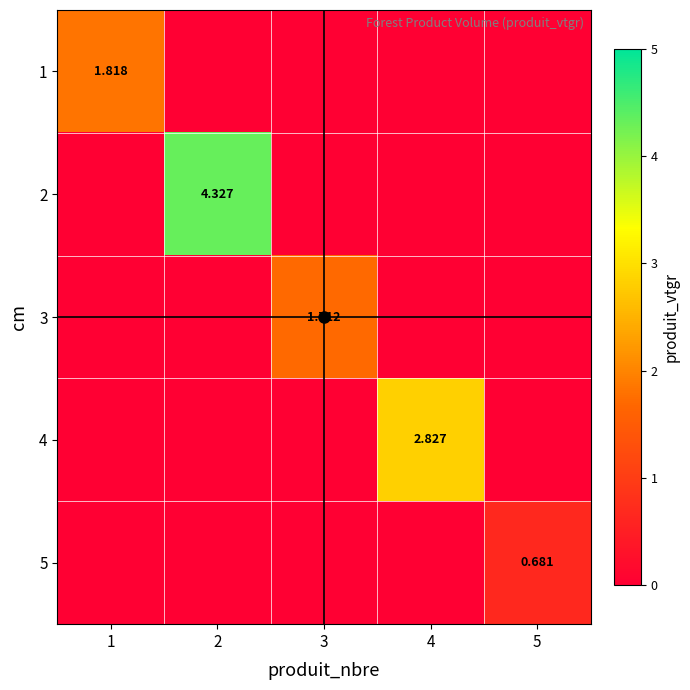

At which category does the chart reach its minimum across all series?

2